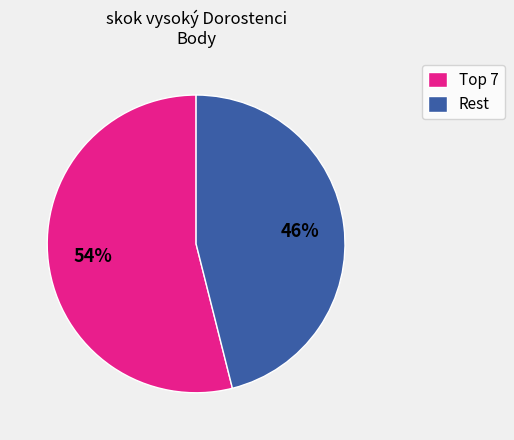

Which category accounts for the majority?

Top 7